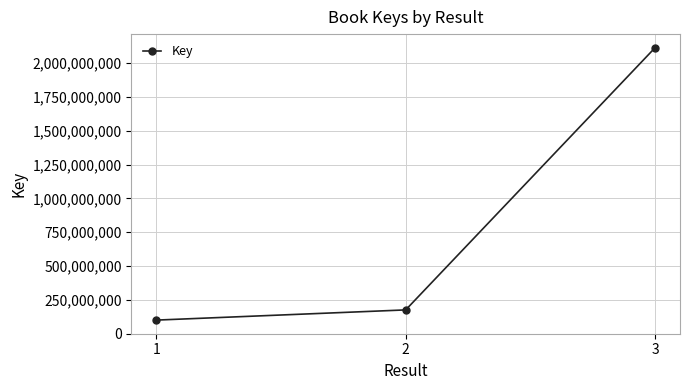

Reading right to left, extract all data points from this chart.

2112942402	175595190	100225140